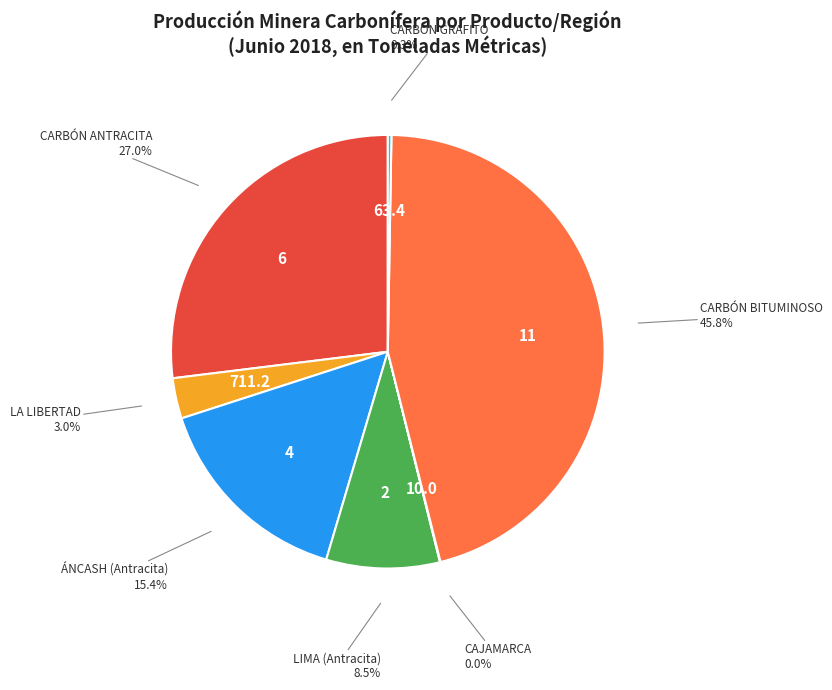

Is there any slice that represents more than half of the pie?

No